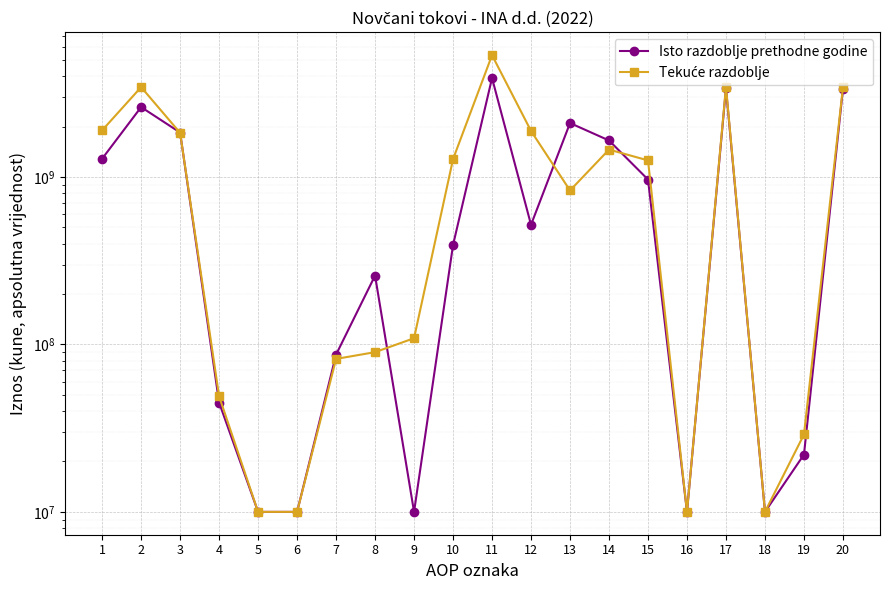

Reading left to right, what are all the values shown in this chart?

Isto razdoblje prethodne godine: 1=1287000000	2=2619000000	3=1846000000	4=45000000	5=10000000	6=10000000	7=87000000	8=258000000	9=10000000	10=393000000	11=3906000000	12=519000000	13=2103000000	14=1655000000	15=967000000	16=10000000	17=3387000000	18=10000000	19=22000000	20=3365000000
Tekuće razdoblje: 1=1902000000	2=3448000000	3=1838000000	4=49000000	5=10000000	6=10000000	7=82000000	8=90000000	9=109000000	10=1280000000	11=5350000000	12=1886000000	13=832000000	14=1460000000	15=1258000000	16=10000000	17=3464000000	18=10000000	19=29000000	20=3435000000